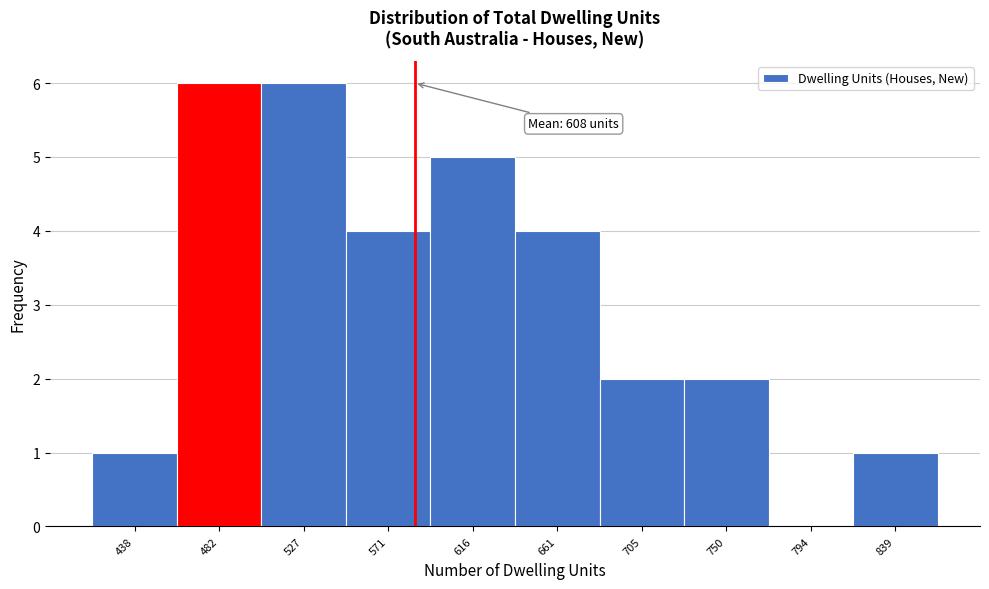

Reading left to right, list all the values displayed in this chart.

438=1	482=6	527=6	571=4	616=5	661=4	705=2	750=2	794=0	839=1